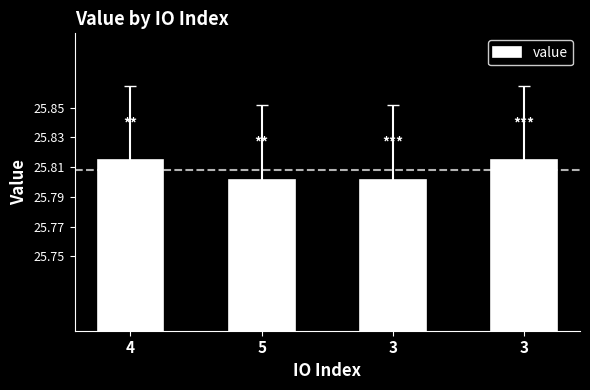

Count the number of categories in the chart.

4